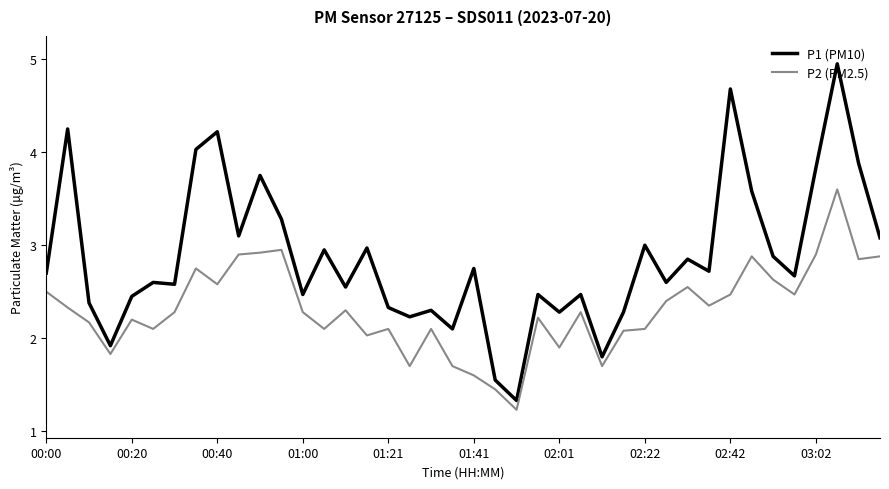

What is the difference between the second highest and minimum values in the P2 (PM2.5) series?

1.7